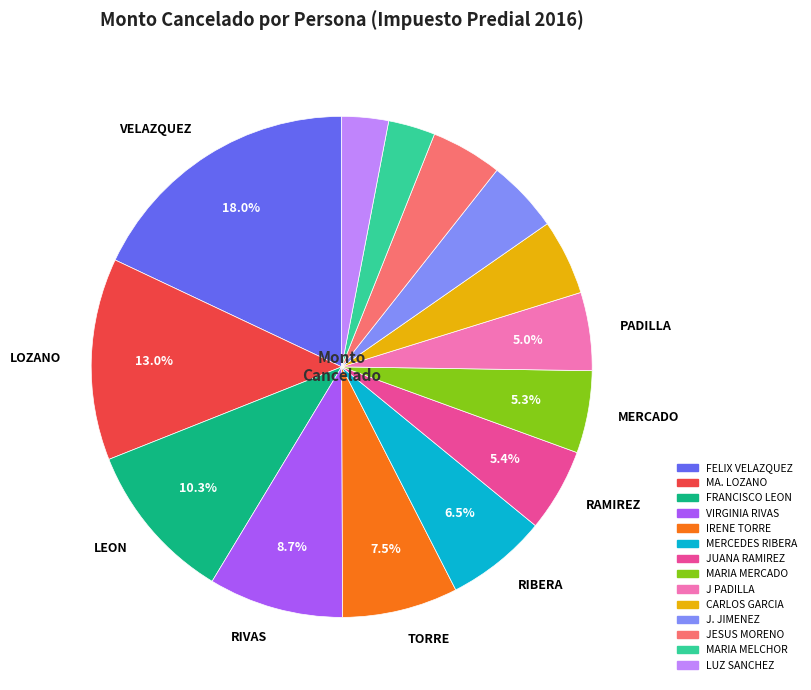

Is there any slice that represents more than half of the pie?

No